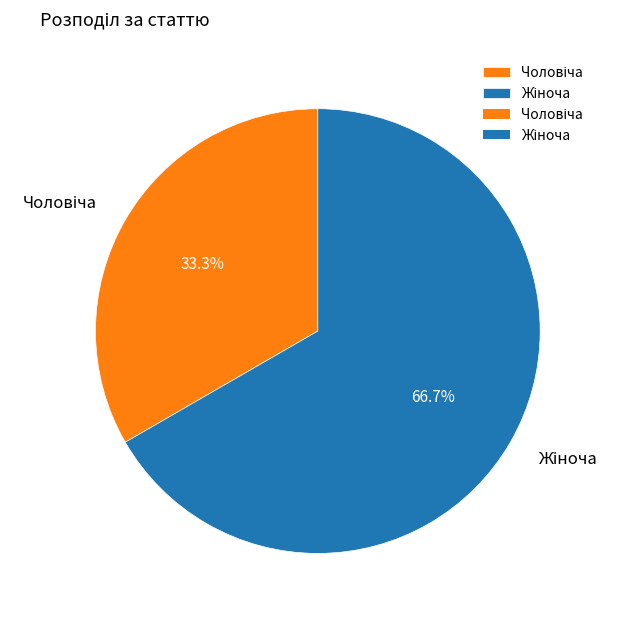

How many segments does this pie chart have?

2